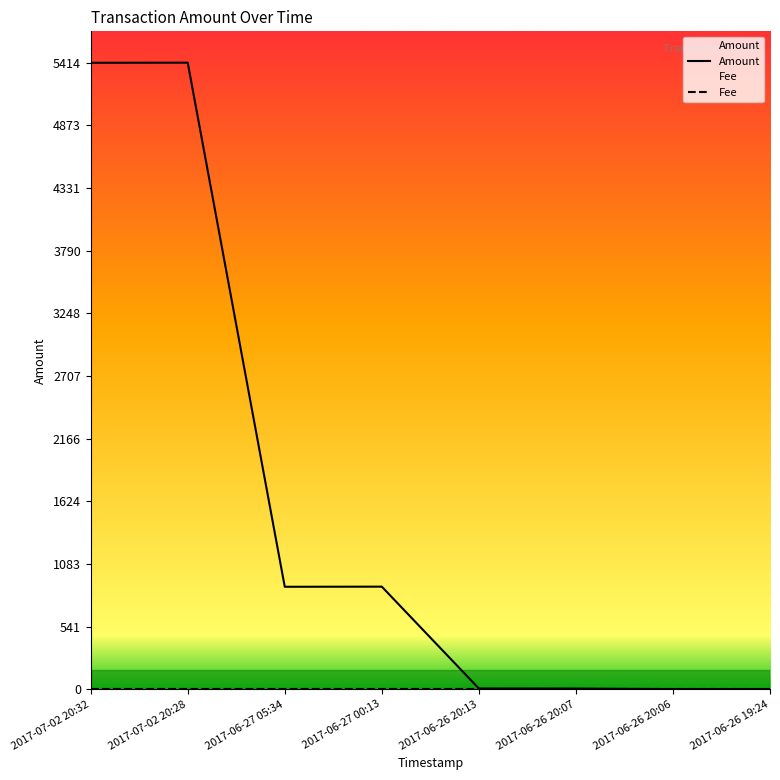

What is the greatest value displayed?

5414